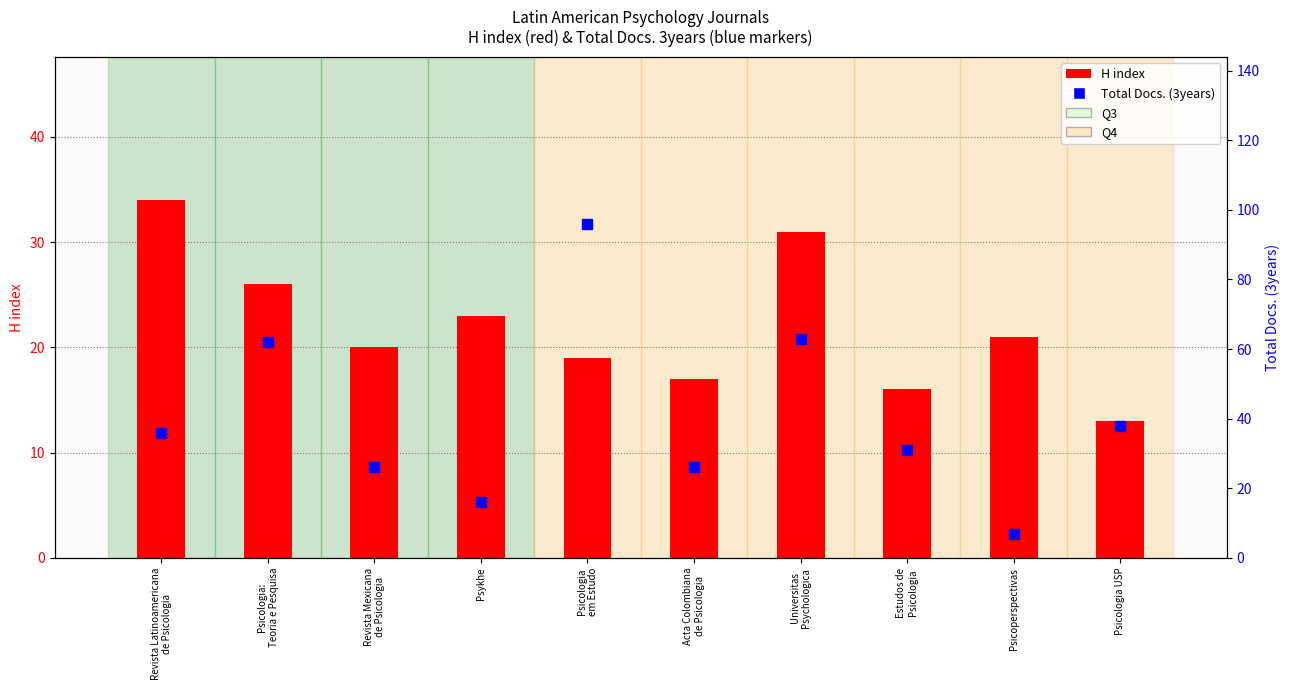

At which category is the sum across all series the highest?

Psicologia
em Estudo